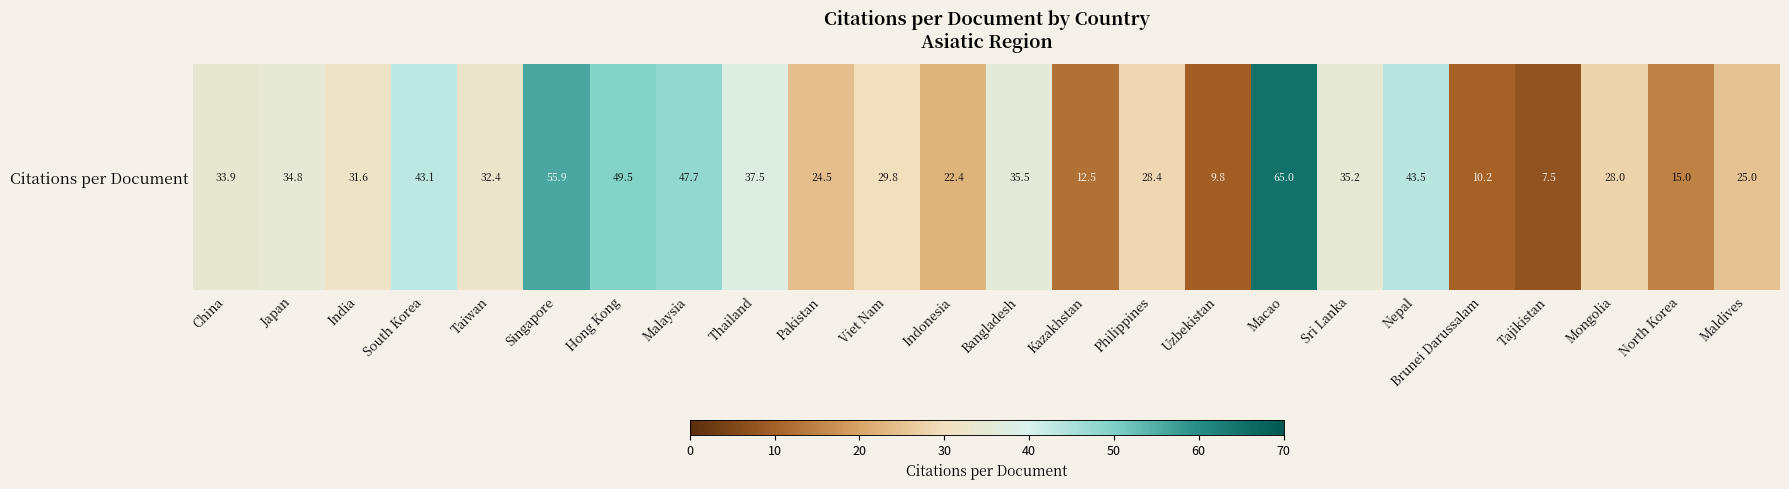

Where does the data first go above 32?

China